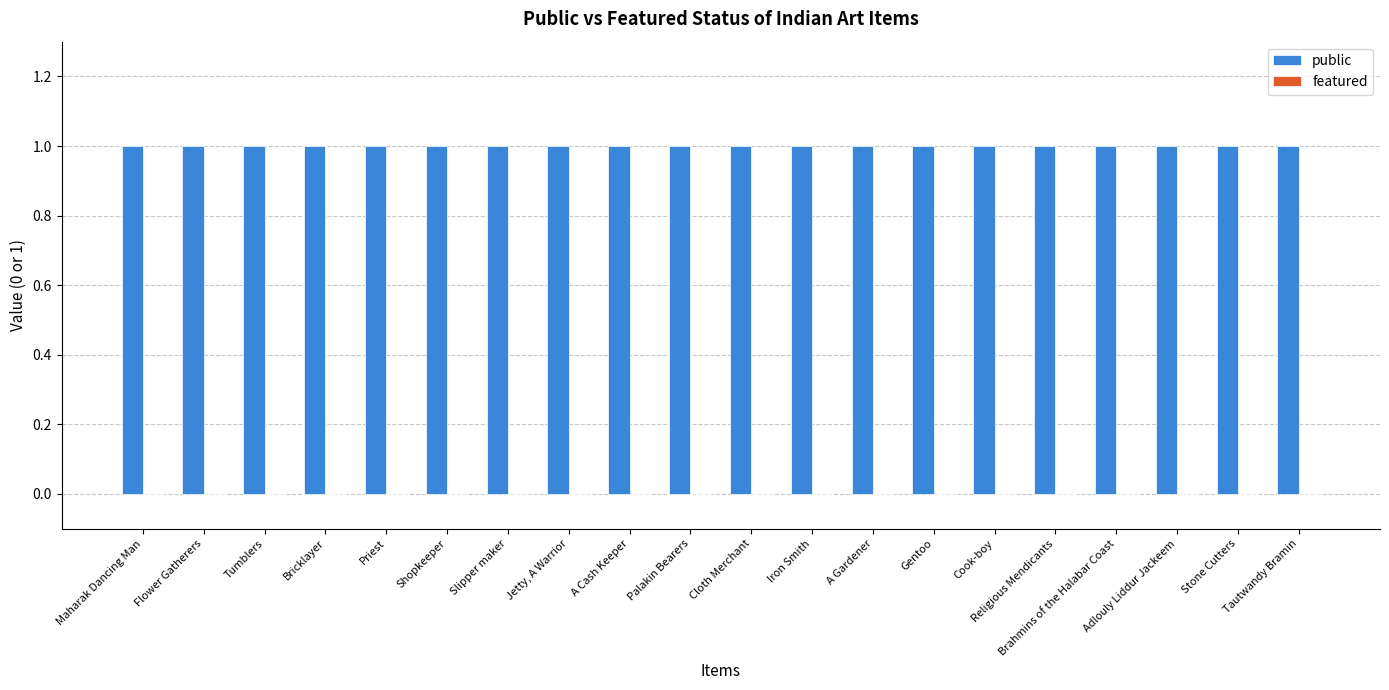

What is the maximum value shown in the chart?

1